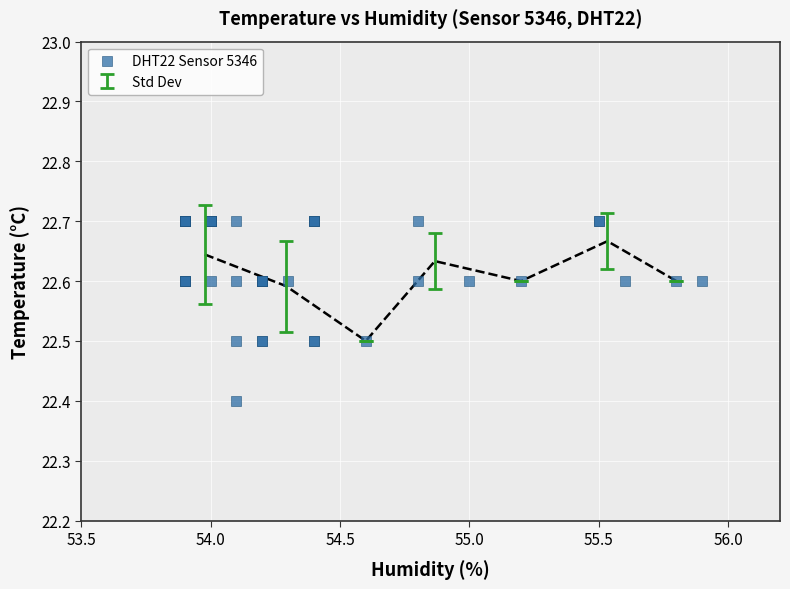

What Y value in the scatter plot is closest to 22?

22.4